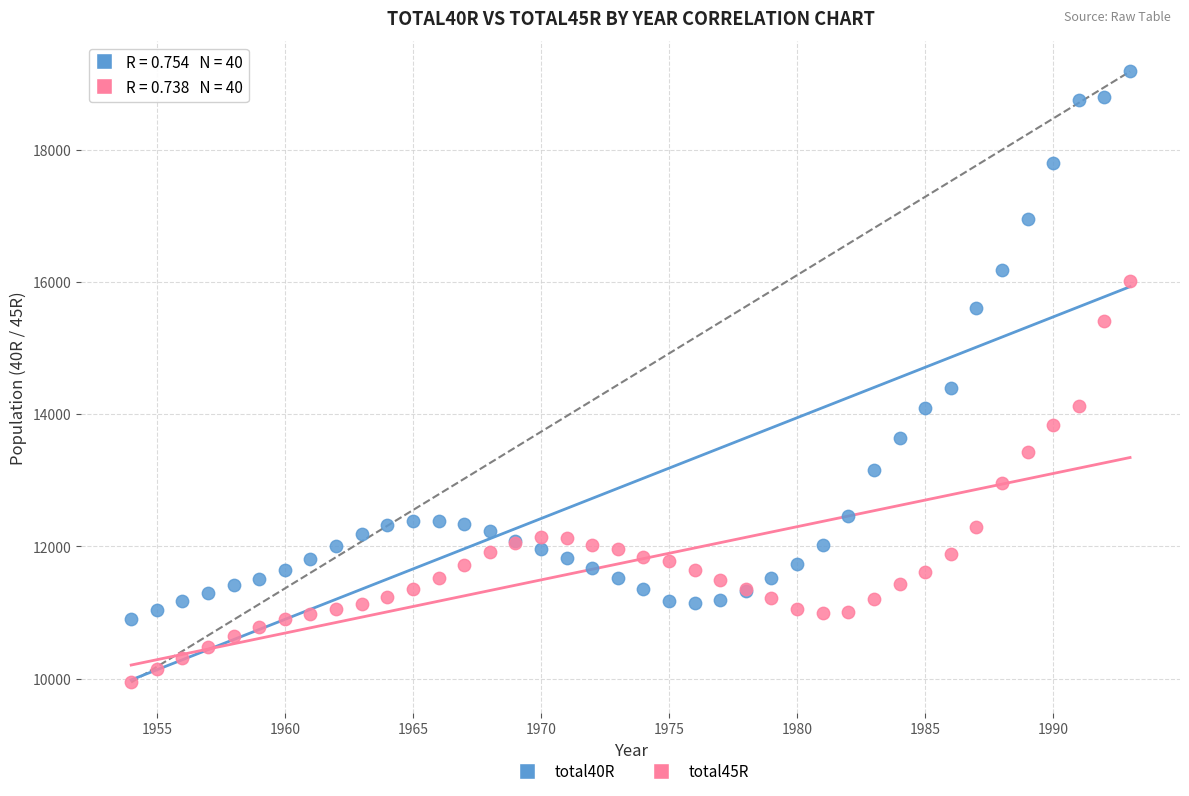

Which series contains the lowest Y value?

total45R